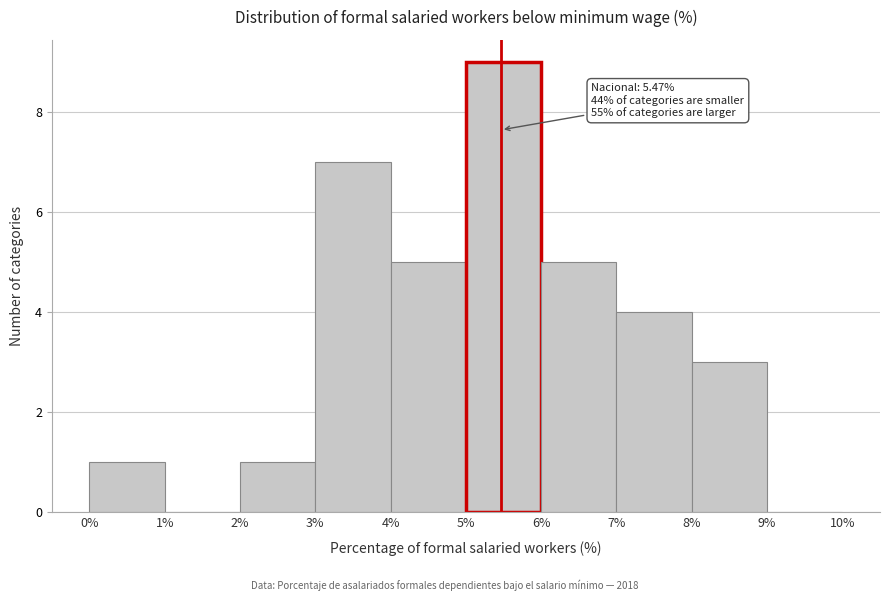

Over which range of the x-axis is the bar tallest?

5% to 6%